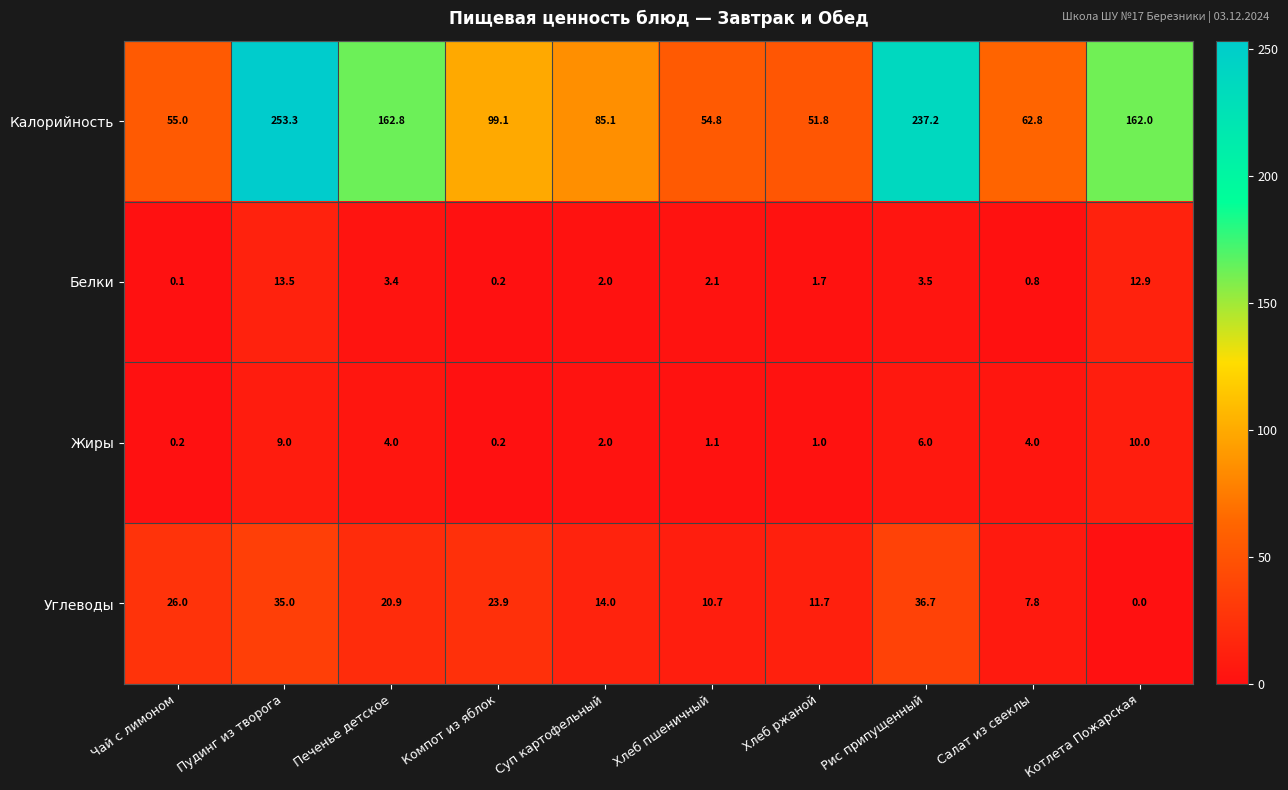

Is the value of Белки at Пудинг из творога greater than the value of Жиры at Печенье детское?

Yes